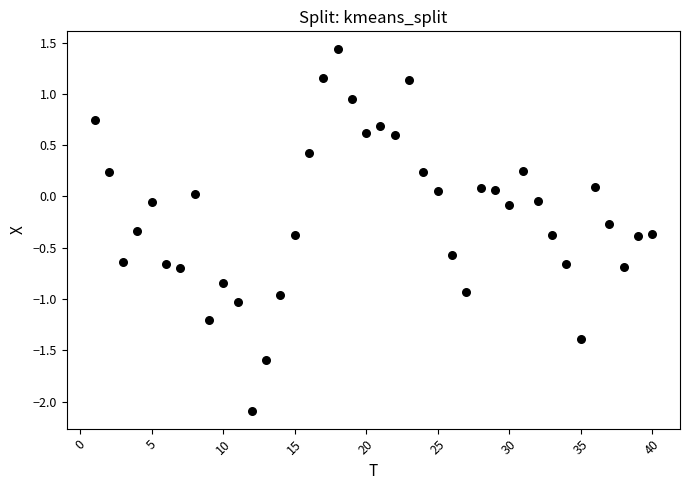

What is the range of Y values (max minus min)?

3.5